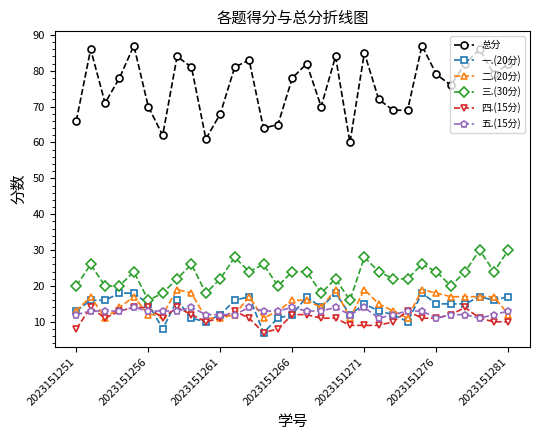

True or false: 一.(20分) has more than 0 interior local peaks.

True